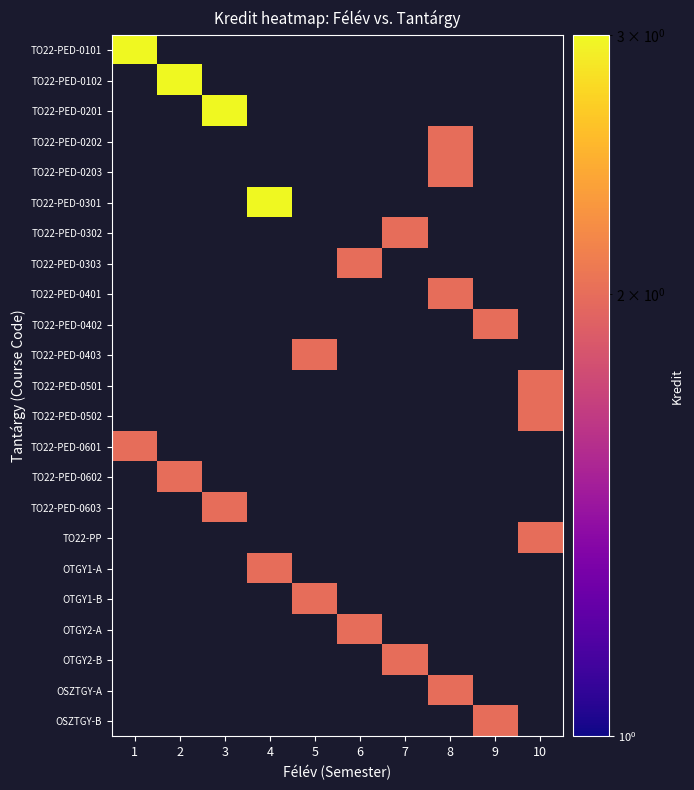

Reading left to right, what are all the values shown in this chart?

TO22-PED-0101: 1=3	2=0	3=0	4=0	5=0	6=0	7=0	8=0	9=0	10=0
TO22-PED-0102: 1=0	2=3	3=0	4=0	5=0	6=0	7=0	8=0	9=0	10=0
TO22-PED-0201: 1=0	2=0	3=3	4=0	5=0	6=0	7=0	8=0	9=0	10=0
TO22-PED-0202: 1=0	2=0	3=0	4=0	5=0	6=0	7=0	8=2	9=0	10=0
TO22-PED-0203: 1=0	2=0	3=0	4=0	5=0	6=0	7=0	8=2	9=0	10=0
TO22-PED-0301: 1=0	2=0	3=0	4=3	5=0	6=0	7=0	8=0	9=0	10=0
TO22-PED-0302: 1=0	2=0	3=0	4=0	5=0	6=0	7=2	8=0	9=0	10=0
TO22-PED-0303: 1=0	2=0	3=0	4=0	5=0	6=2	7=0	8=0	9=0	10=0
TO22-PED-0401: 1=0	2=0	3=0	4=0	5=0	6=0	7=0	8=2	9=0	10=0
TO22-PED-0402: 1=0	2=0	3=0	4=0	5=0	6=0	7=0	8=0	9=2	10=0
TO22-PED-0403: 1=0	2=0	3=0	4=0	5=2	6=0	7=0	8=0	9=0	10=0
TO22-PED-0501: 1=0	2=0	3=0	4=0	5=0	6=0	7=0	8=0	9=0	10=2
TO22-PED-0502: 1=0	2=0	3=0	4=0	5=0	6=0	7=0	8=0	9=0	10=2
TO22-PED-0601: 1=2	2=0	3=0	4=0	5=0	6=0	7=0	8=0	9=0	10=0
TO22-PED-0602: 1=0	2=2	3=0	4=0	5=0	6=0	7=0	8=0	9=0	10=0
TO22-PED-0603: 1=0	2=0	3=2	4=0	5=0	6=0	7=0	8=0	9=0	10=0
TO22-PP: 1=0	2=0	3=0	4=0	5=0	6=0	7=0	8=0	9=0	10=2
OTGY1-A: 1=0	2=0	3=0	4=2	5=0	6=0	7=0	8=0	9=0	10=0
OTGY1-B: 1=0	2=0	3=0	4=0	5=2	6=0	7=0	8=0	9=0	10=0
OTGY2-A: 1=0	2=0	3=0	4=0	5=0	6=2	7=0	8=0	9=0	10=0
OTGY2-B: 1=0	2=0	3=0	4=0	5=0	6=0	7=2	8=0	9=0	10=0
OSZTGY-A: 1=0	2=0	3=0	4=0	5=0	6=0	7=0	8=2	9=0	10=0
OSZTGY-B: 1=0	2=0	3=0	4=0	5=0	6=0	7=0	8=0	9=2	10=0